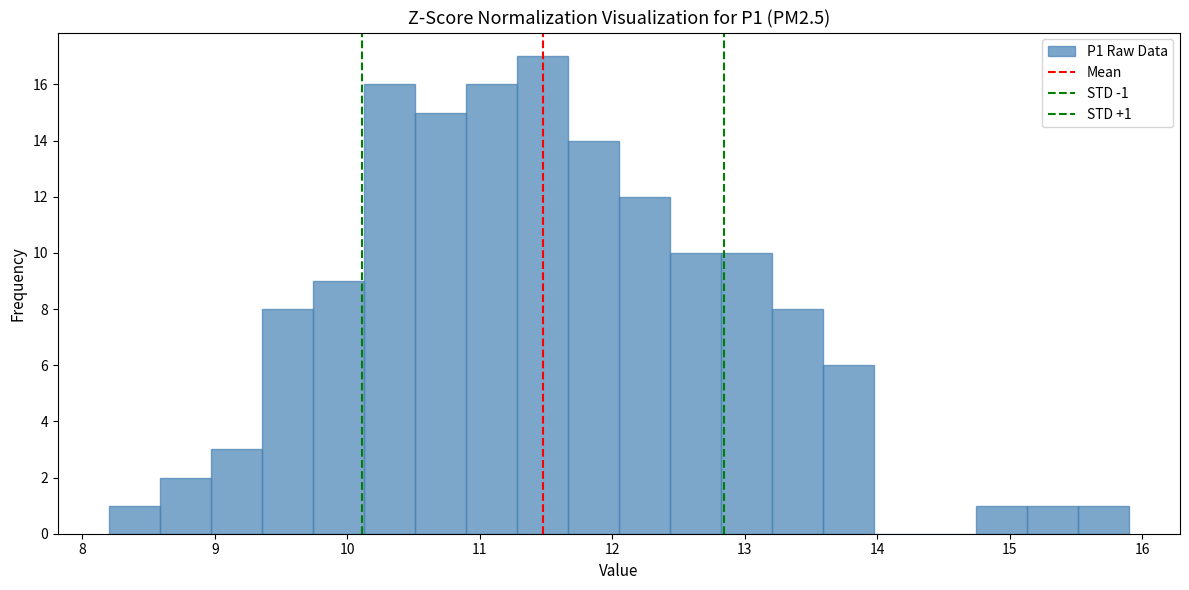

Read against the x-axis, roughly where is the centre of the tallest bar?

11.5